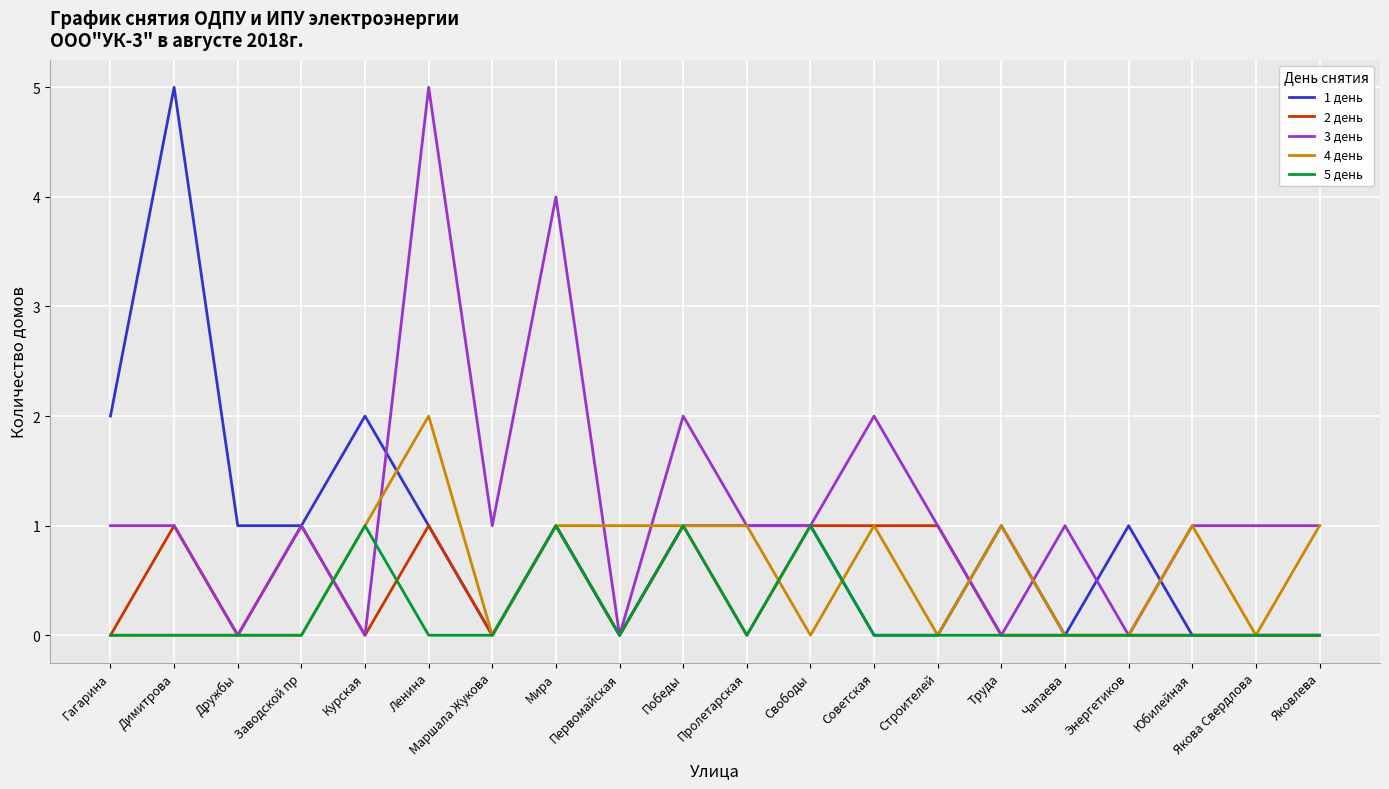

The 4 день series shows -1 at Энергетиков. True or false?

False